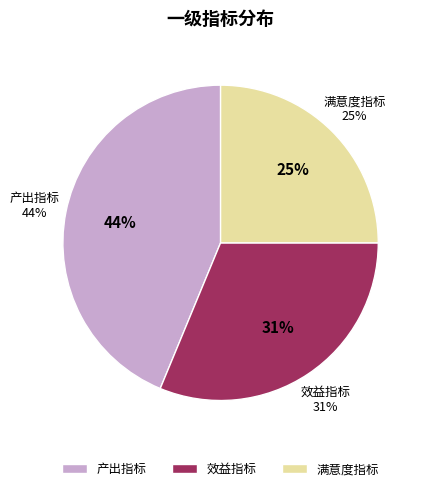

Between 效益指标 and 满意度指标, which is larger?

效益指标